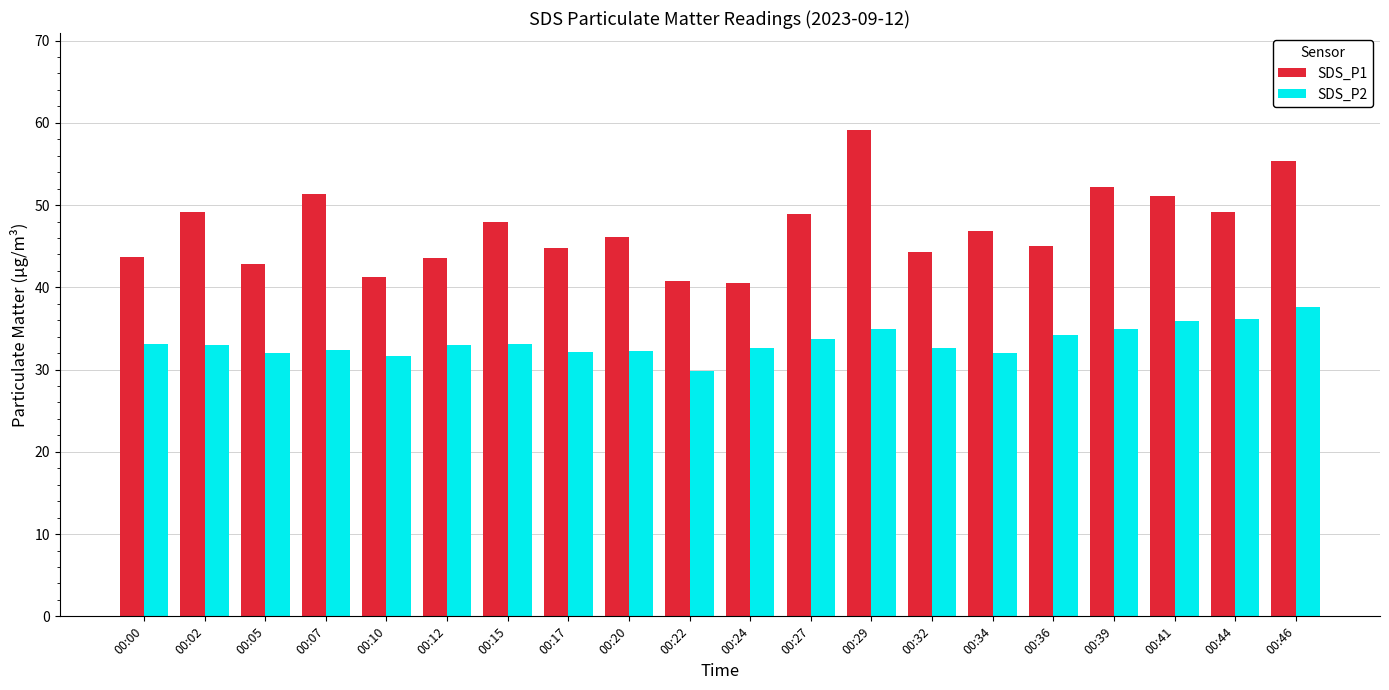

Where does the SDS_P2 series first go above 33?

00:00